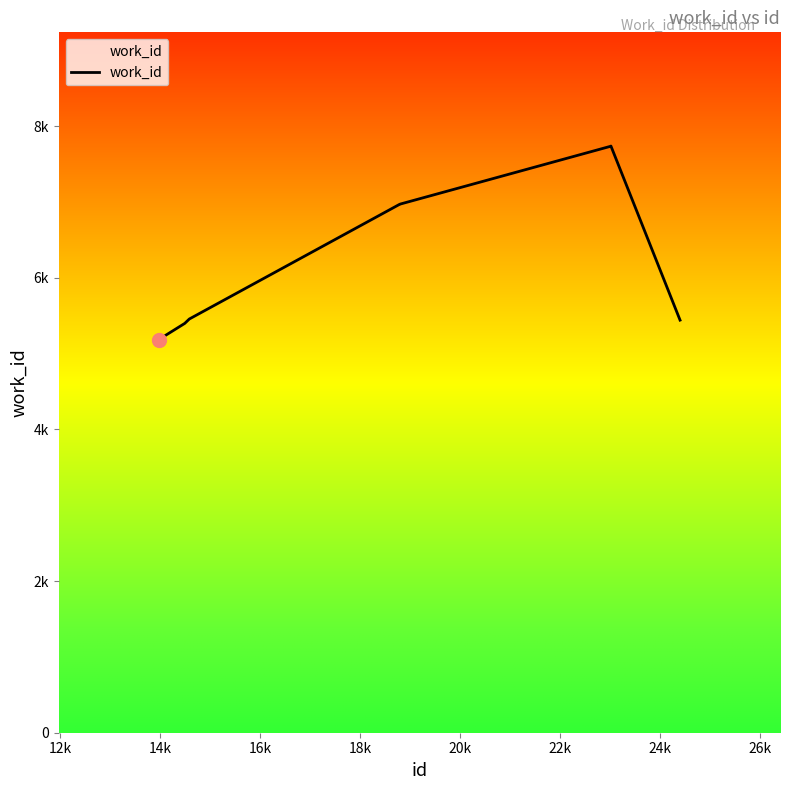

At which label does the data first exceed 6969?

20k